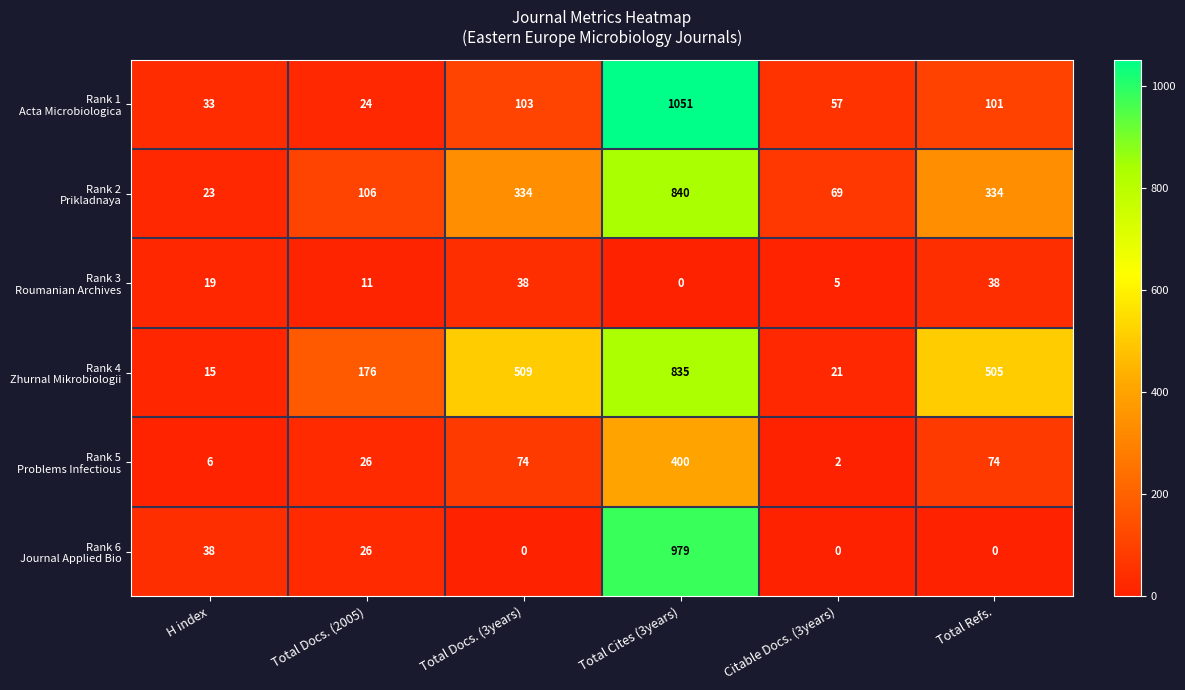

At which category is the sum across all series the highest?

Total Cites (3years)